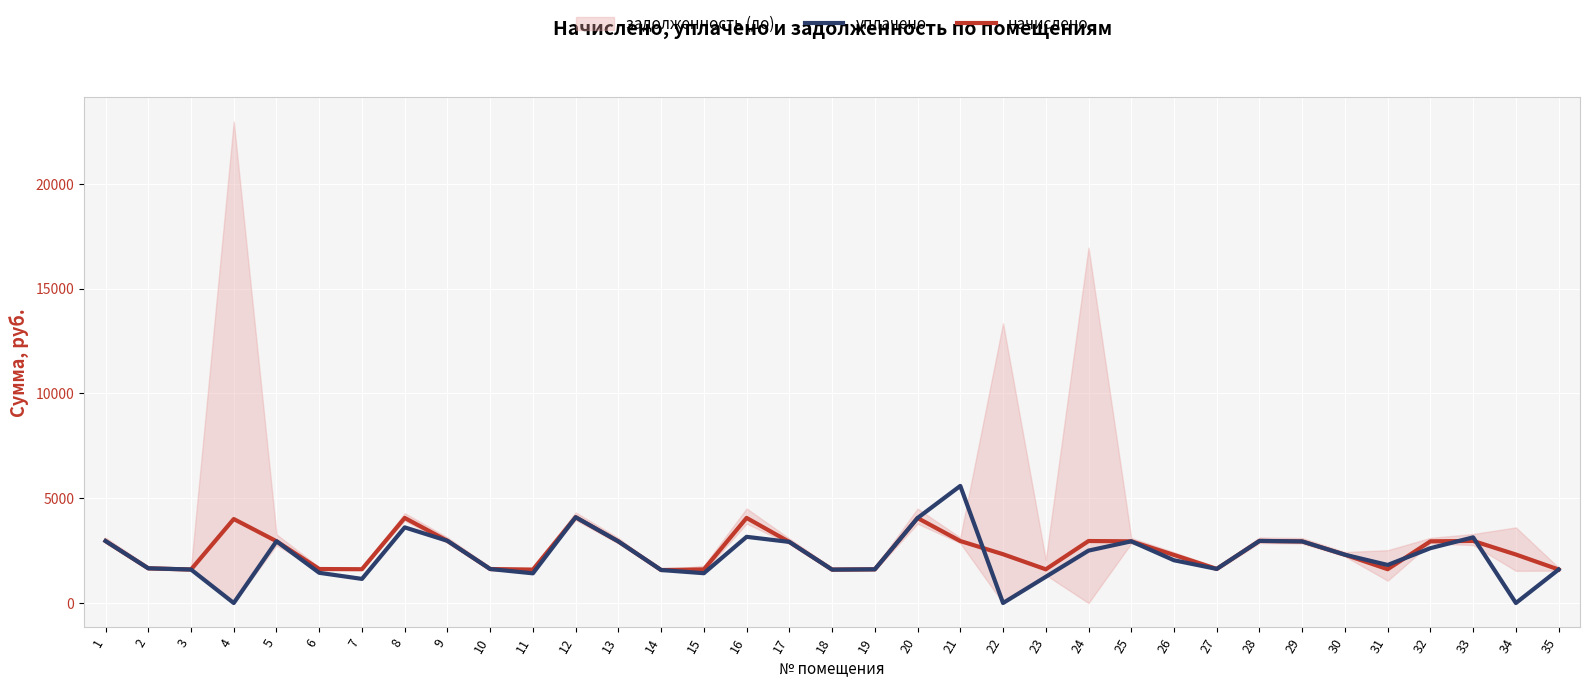

At how many categories does at least one series exceed 5135?

1